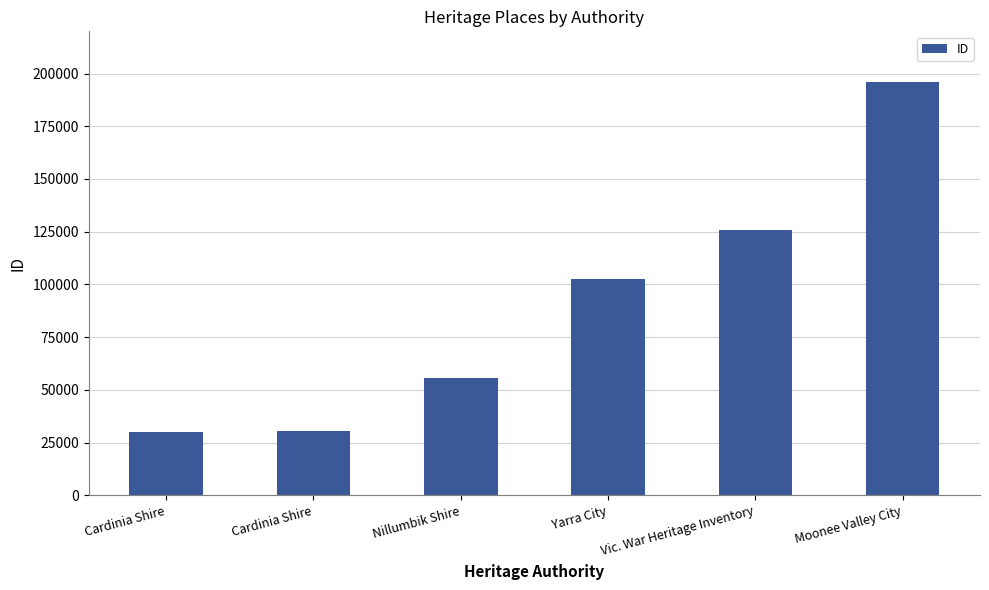

What is the greatest value displayed?

196207